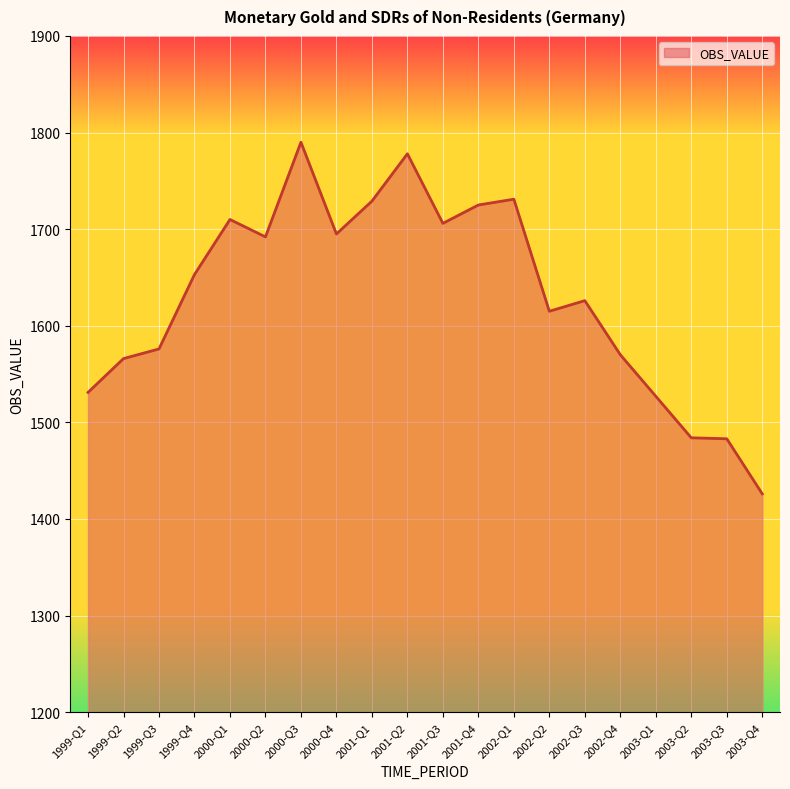

At which category does the chart reach its minimum across all series?

2003-Q4